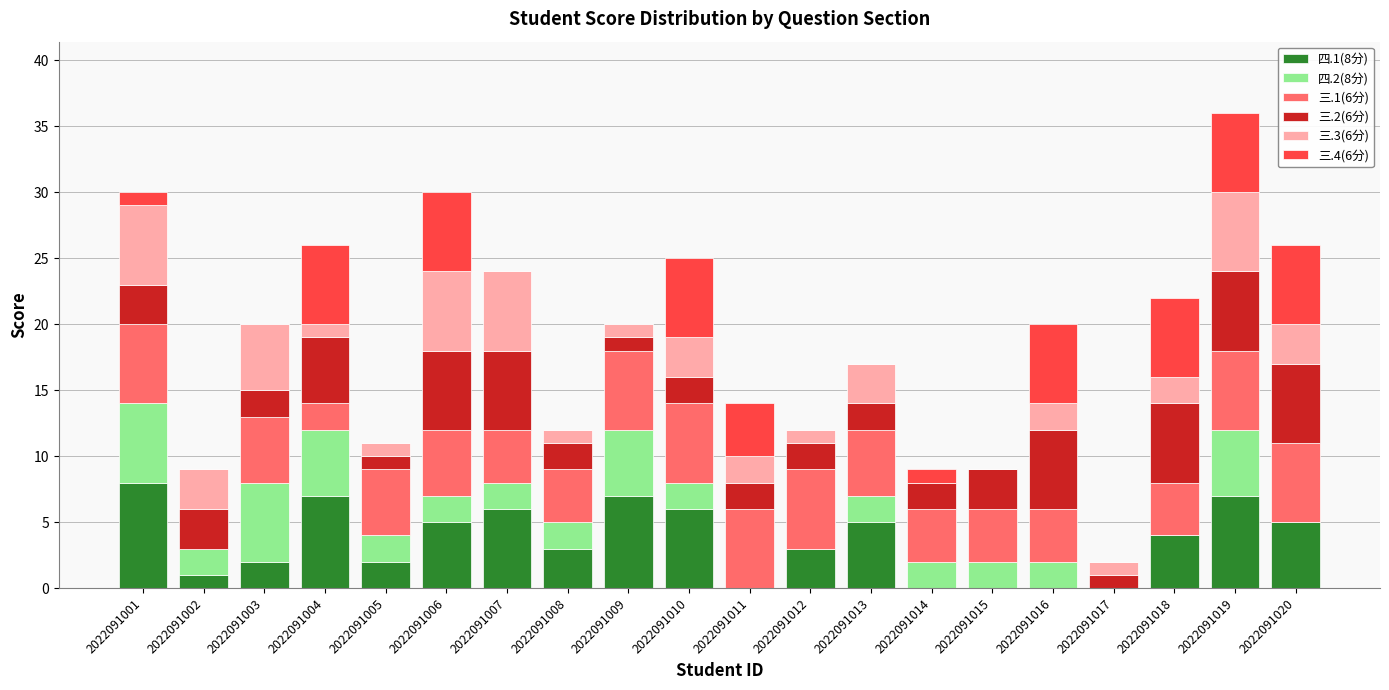

True or false: 四.1(8分) has a value of 3 at 2022091008.

True